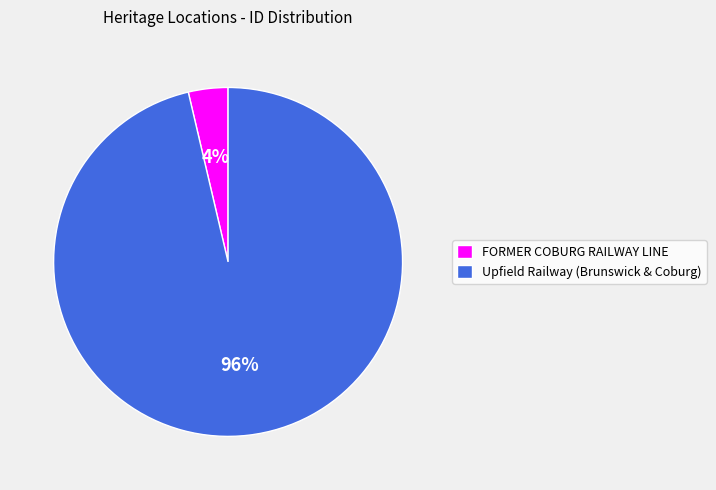

Combined, do Upfield Railway (Brunswick & Coburg) and FORMER COBURG RAILWAY LINE account for over 50%?

Yes